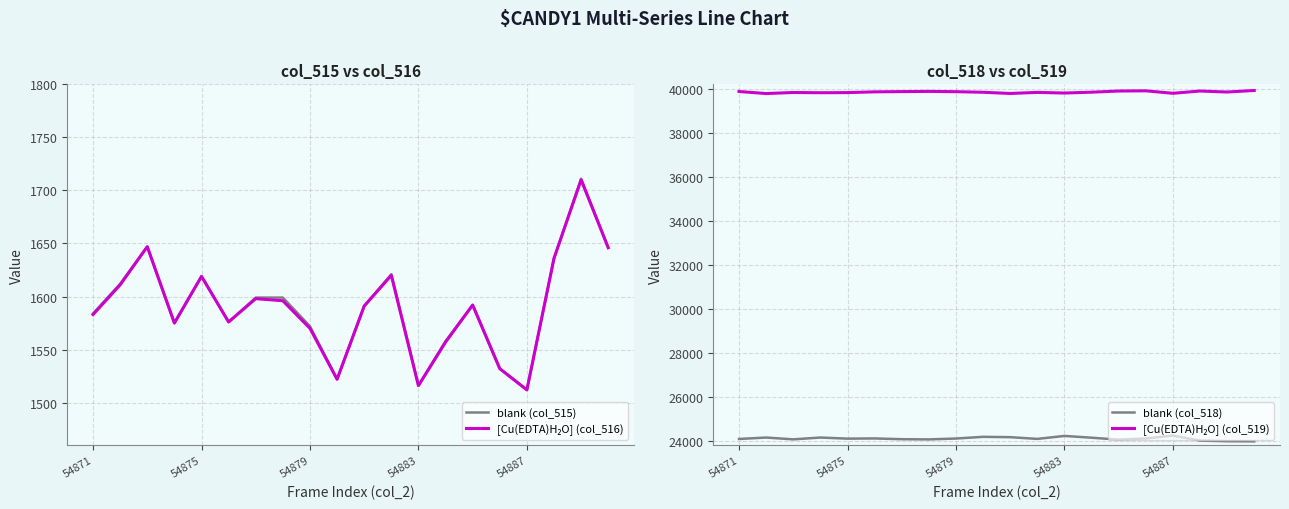

Is this an area chart (filled region under the line)?

No